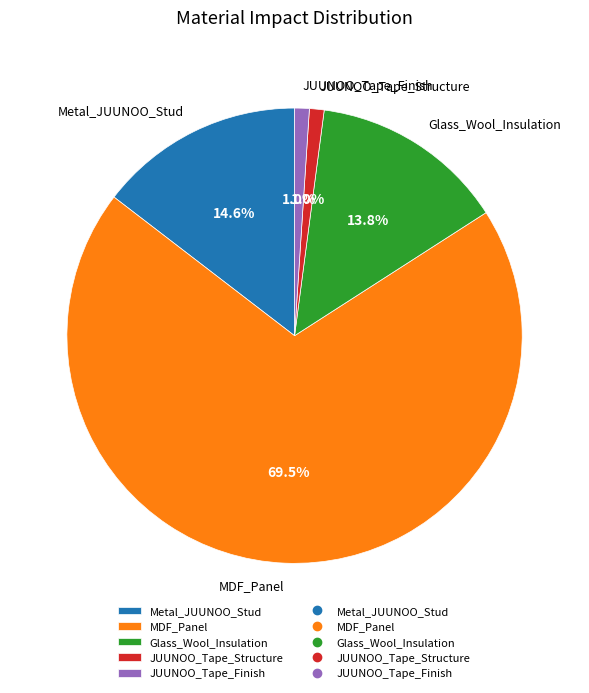

Is there a majority slice in this chart?

Yes